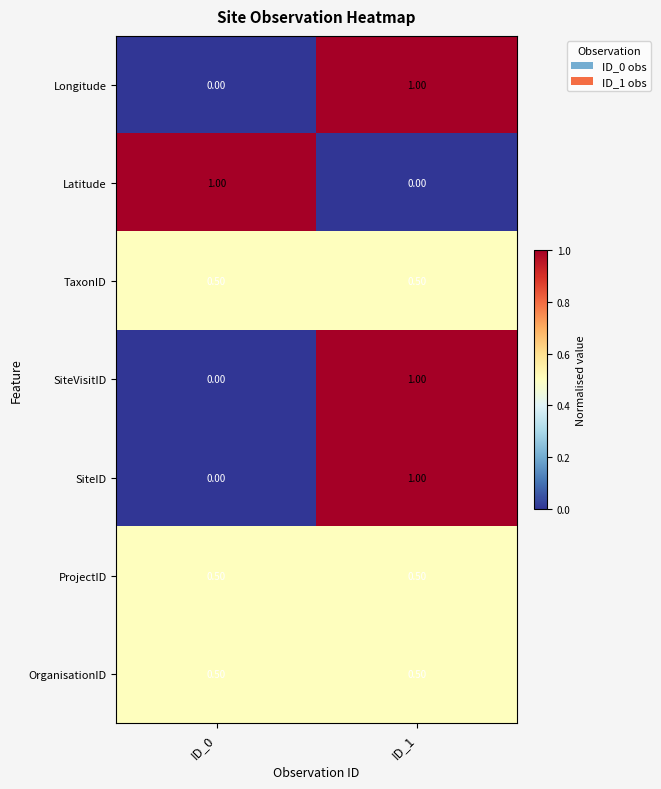

What is the spread (max minus min) of values at ID_0?

1.0